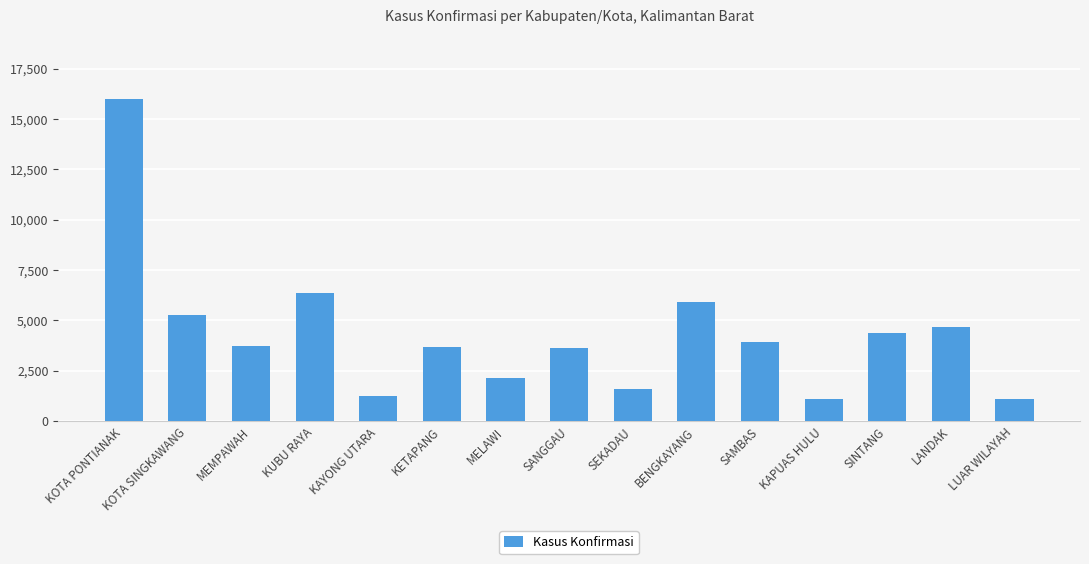

Which has a higher value, LUAR WILAYAH or SANGGAU?

SANGGAU